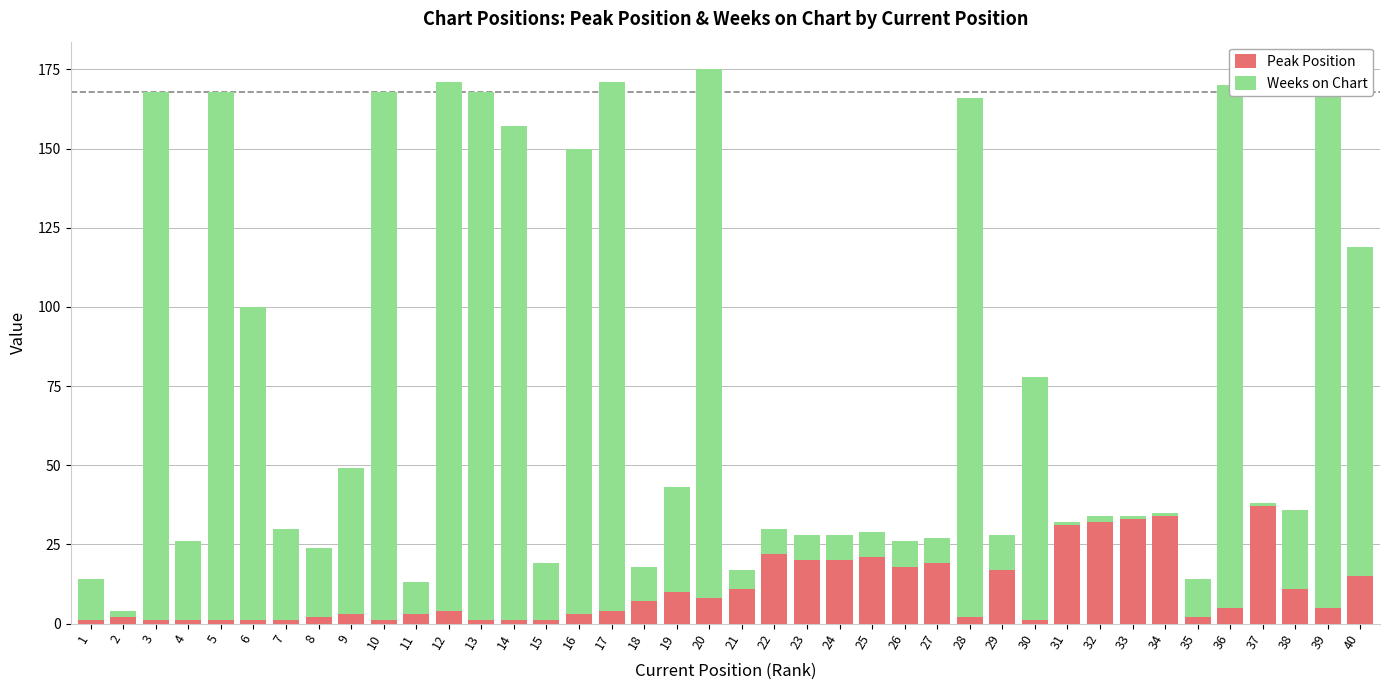

The value of Peak Position at 31 is 31. True or false?

True